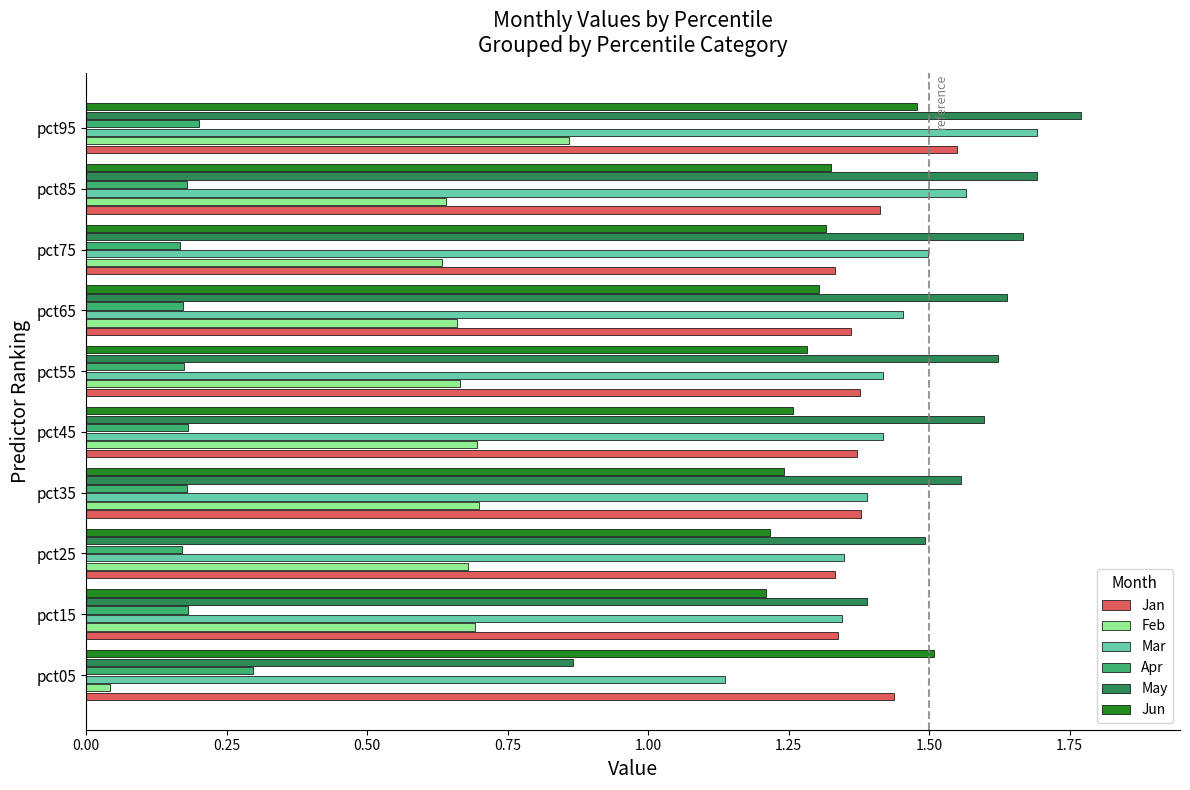

How many distinct data groups are displayed?

6